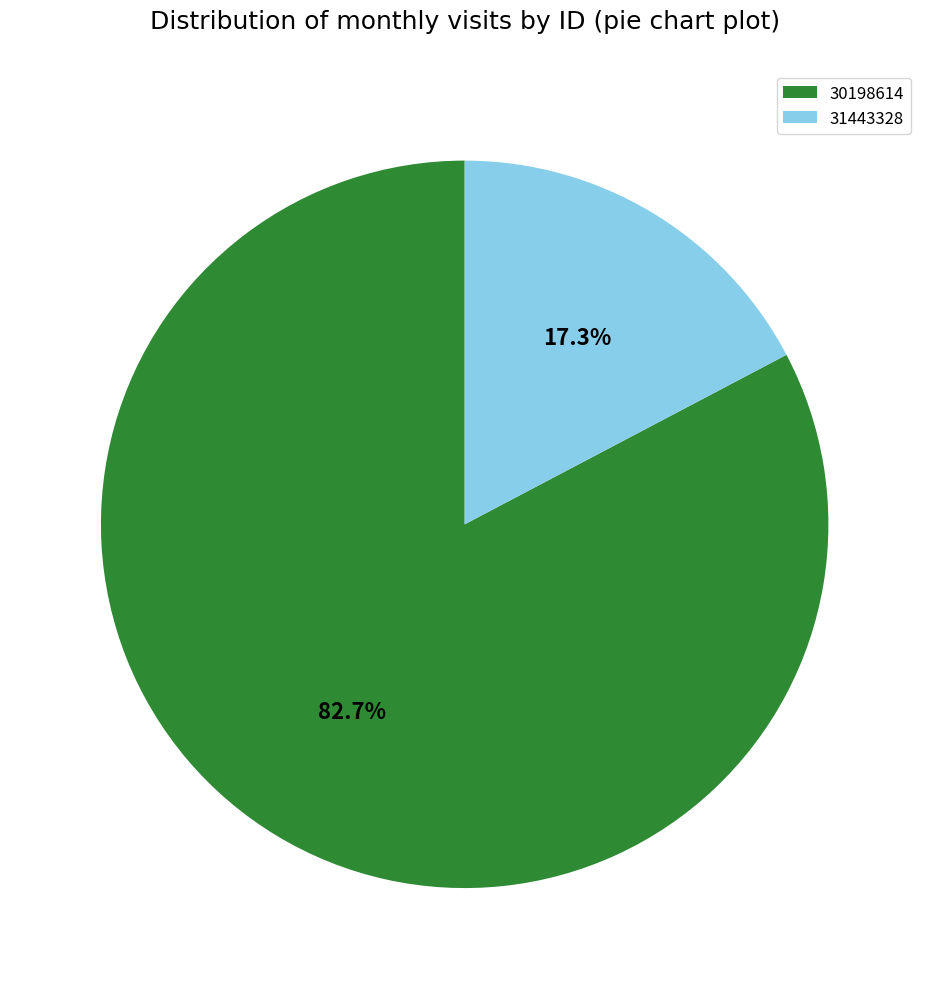

What percentage is the 30198614 slice, to the nearest percent?

83%